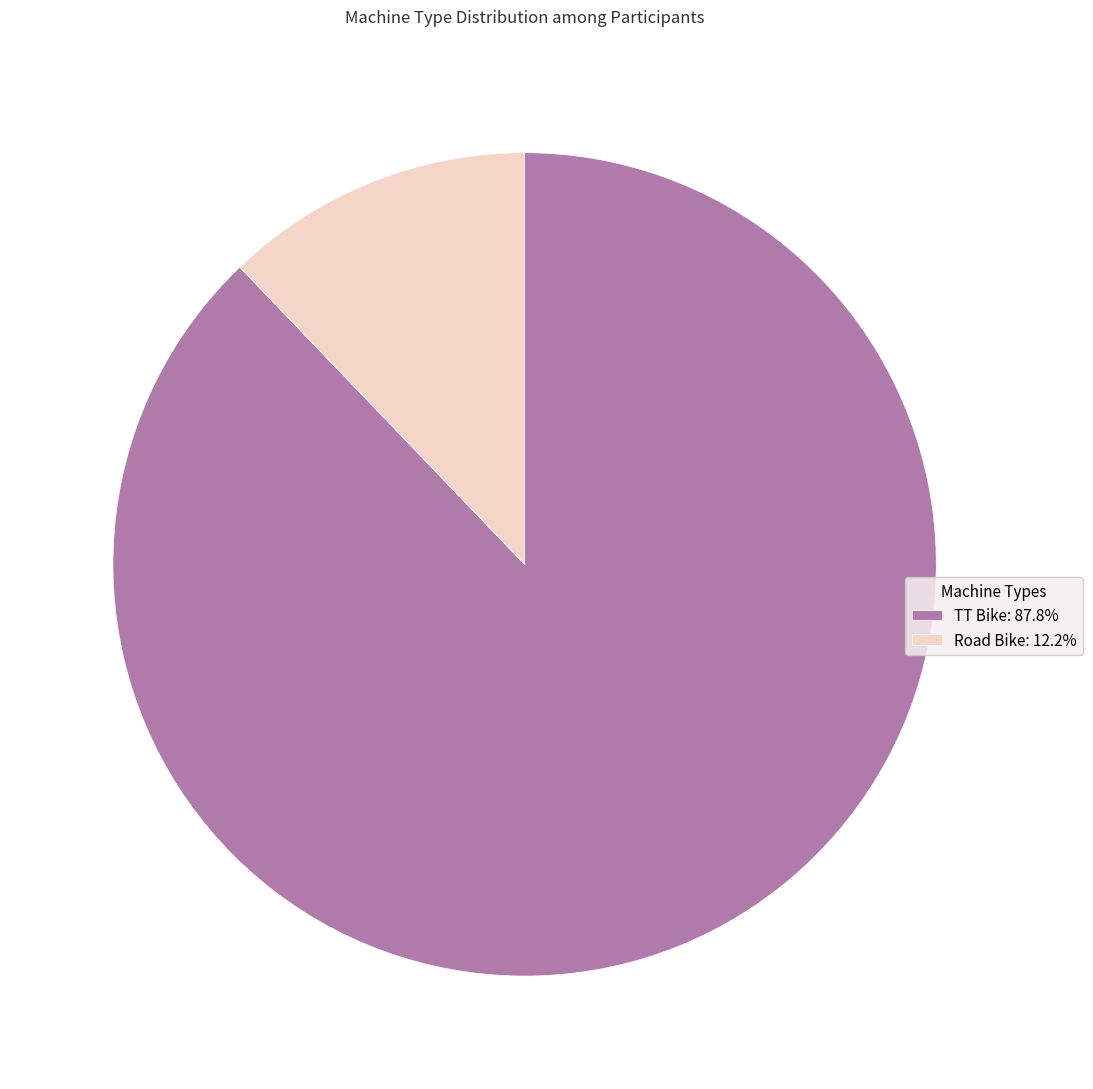

Approximately how many times larger is the value at TT Bike: 87.8% compared to Road Bike: 12.2%?

7.2